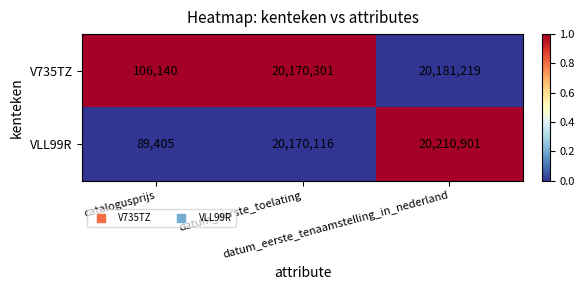

What is the greatest value displayed?

20210901